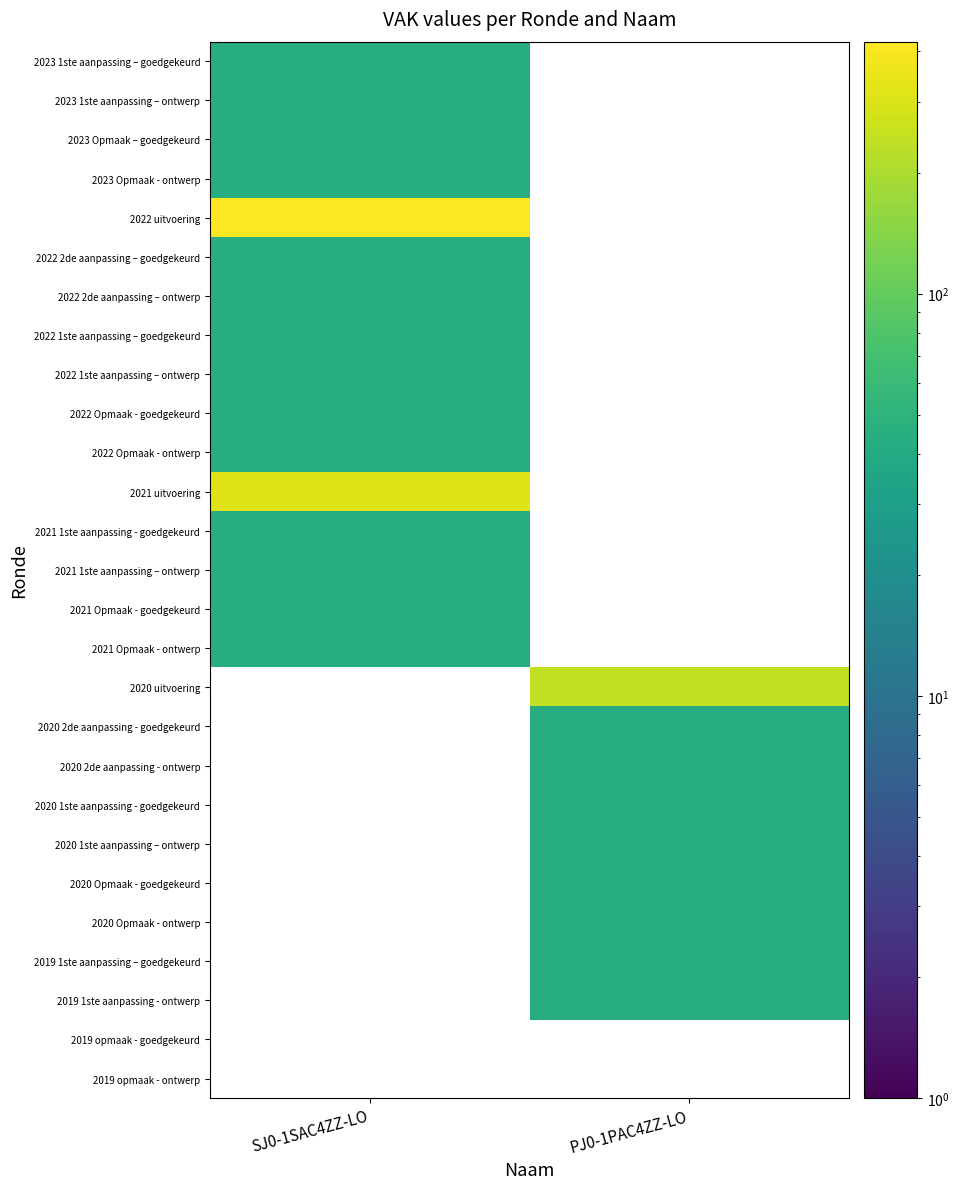

Which series has the largest range (max minus min)?

2023 1ste aanpassing – goedgekeurd